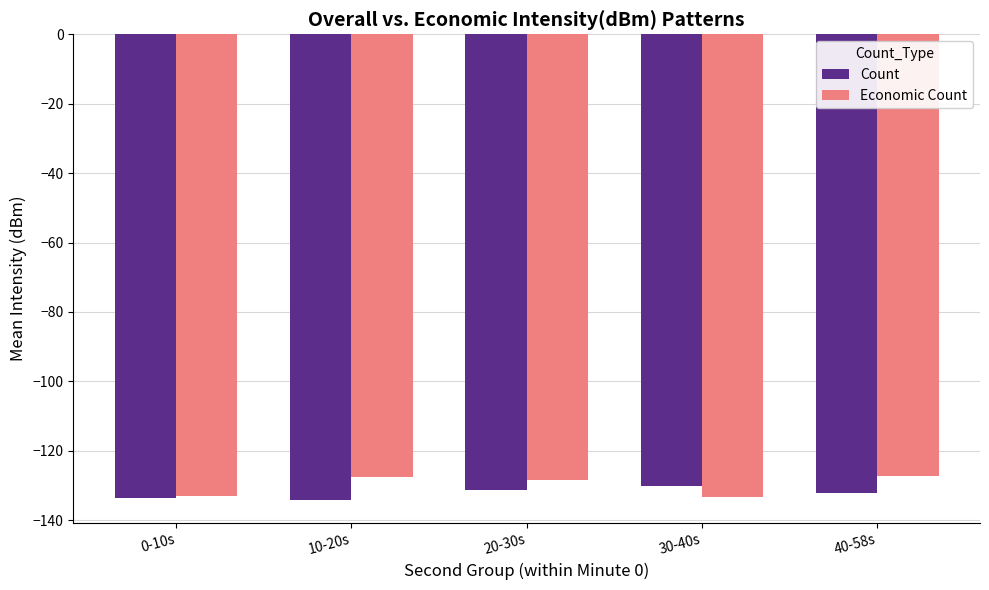

What is the label of the 5th bar from the left?

40-58s